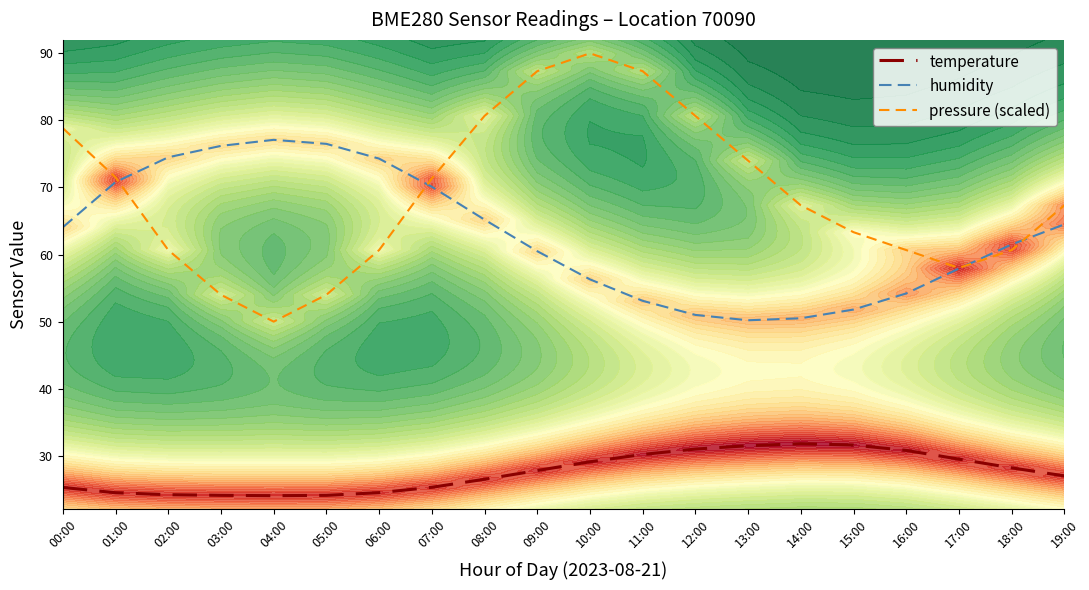

Between 18:00 and 12:00, which is larger?

12:00